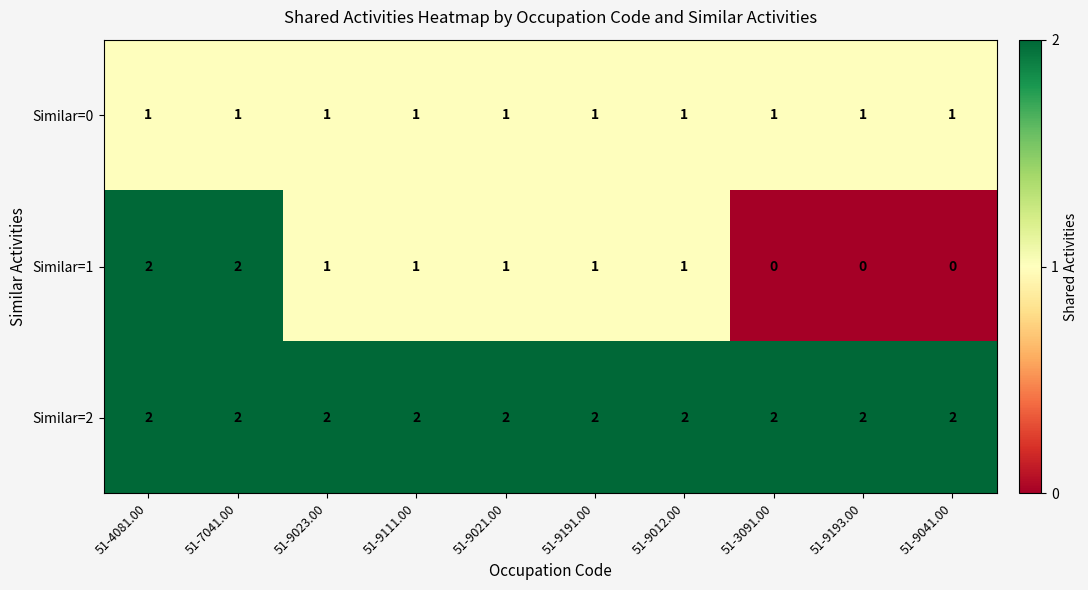

What is the total value across all series at 51-9041.00?

3